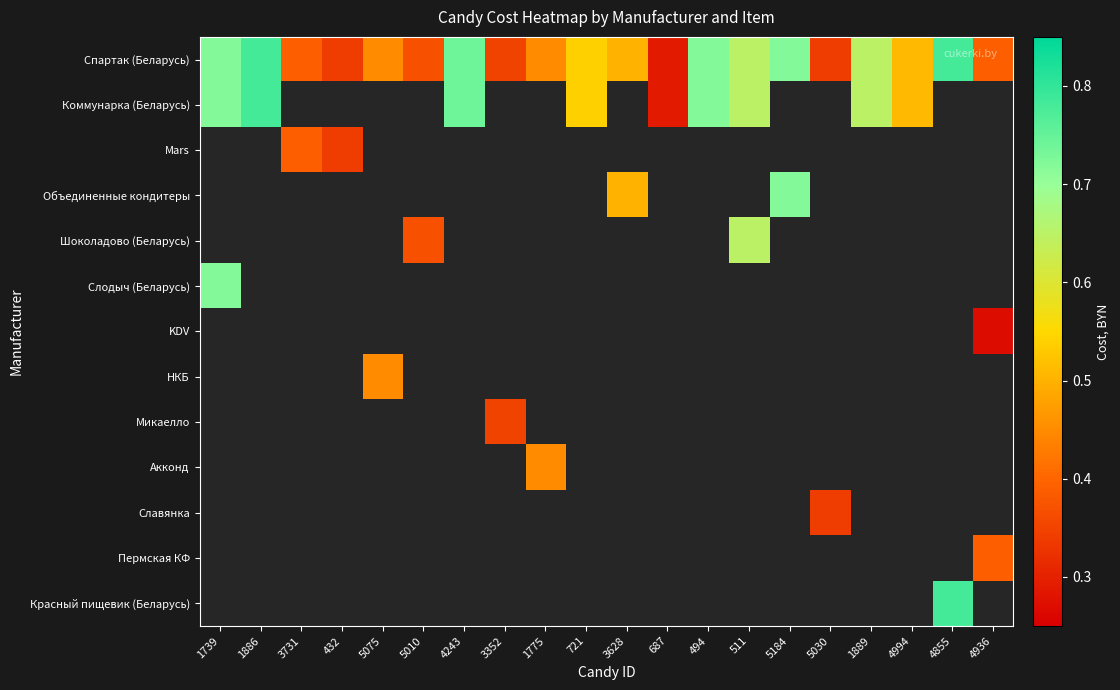

Which category has the lowest value across all series?

4936